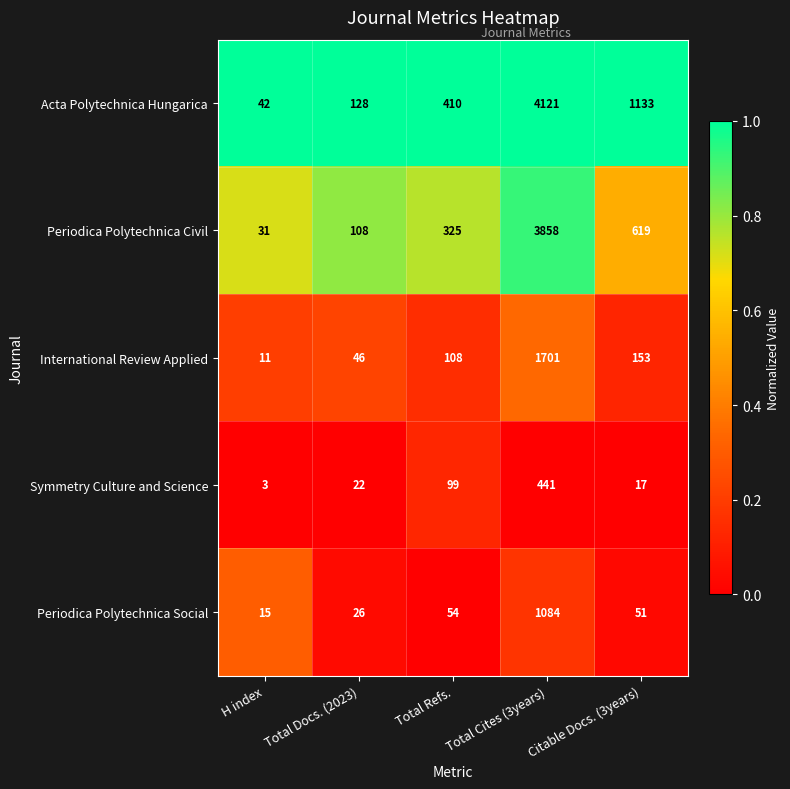

What is the approximate value of Periodica Polytechnica Social at Total Docs. (2023), to the nearest 50?

50